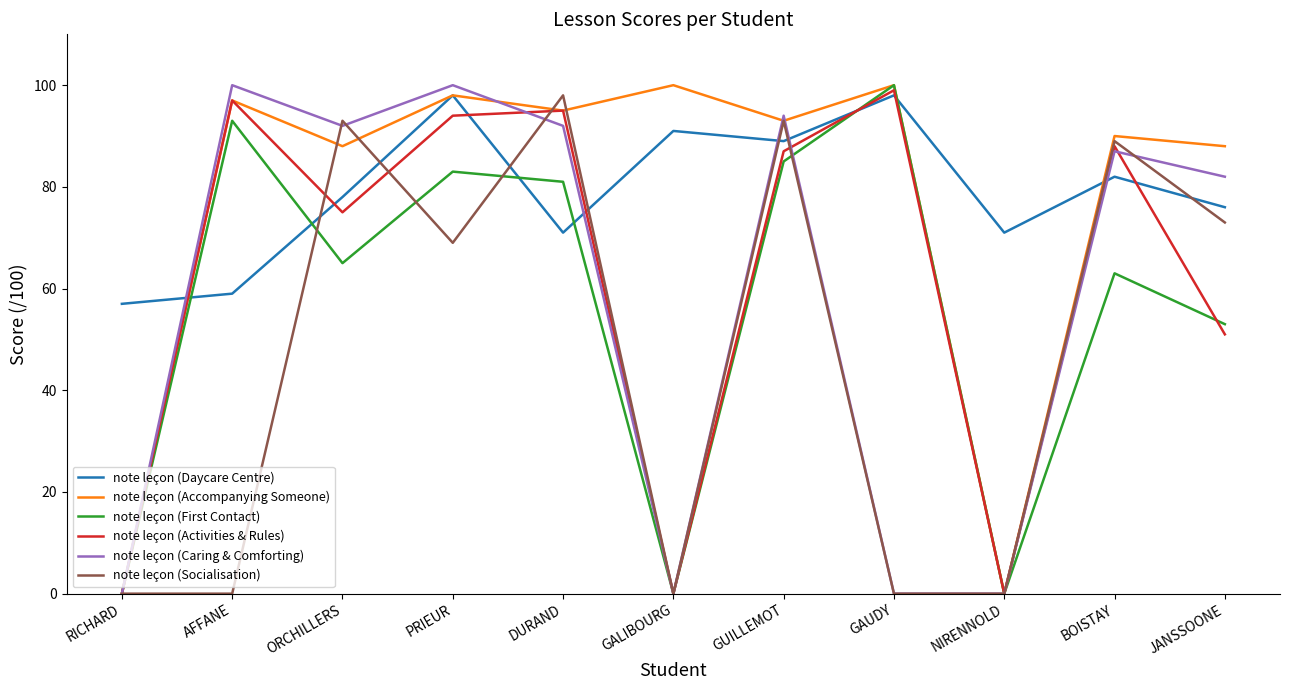

True or false: note leçon (Socialisation) has a value of 93 at GUILLEMOT.

True